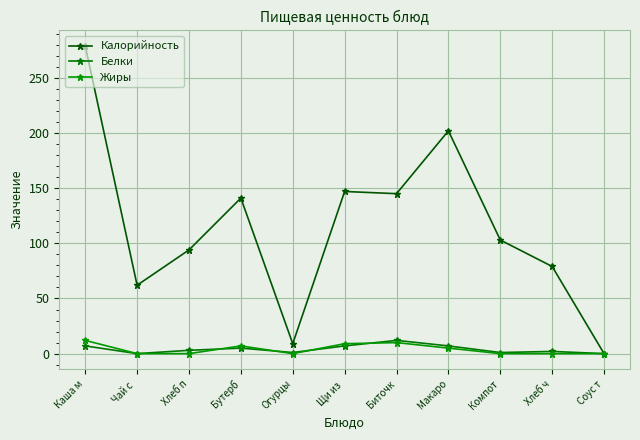

What is the value of the Белки point at the 6th from the left?

7